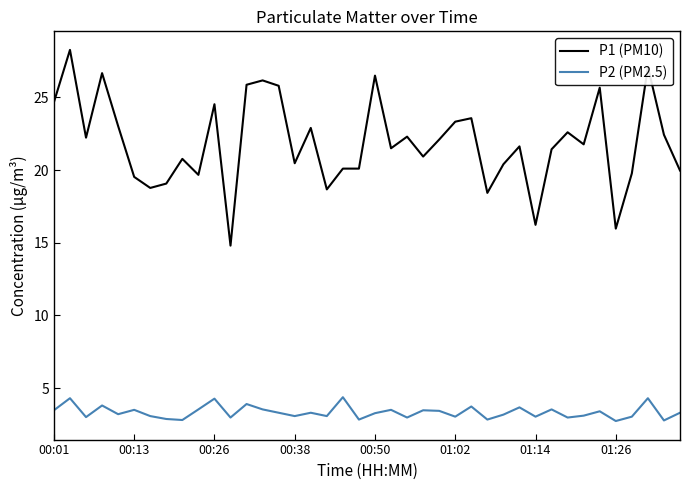

What are all the series names shown in the legend?

P1 (PM10), P2 (PM2.5)